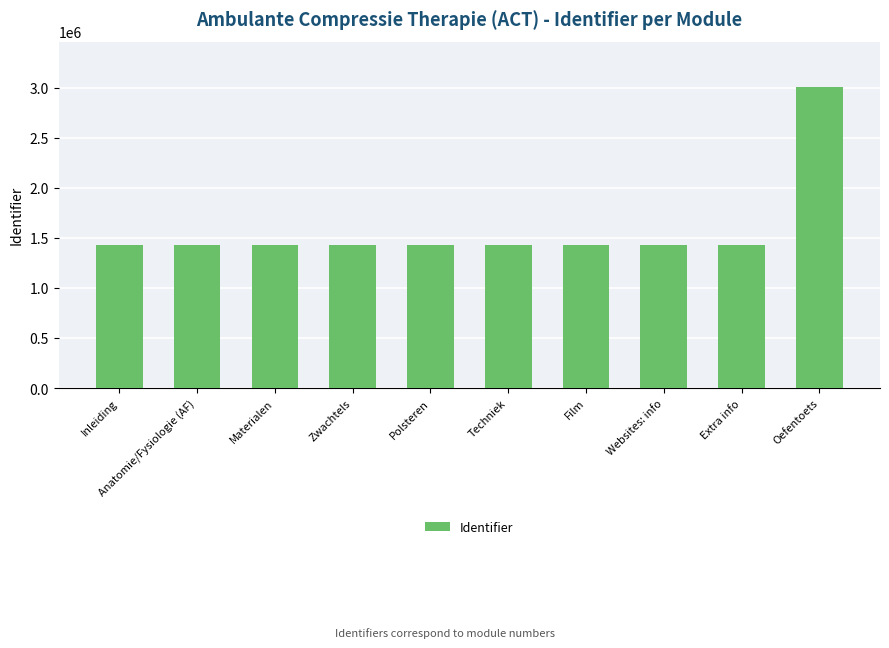

What is the average value?

1590276